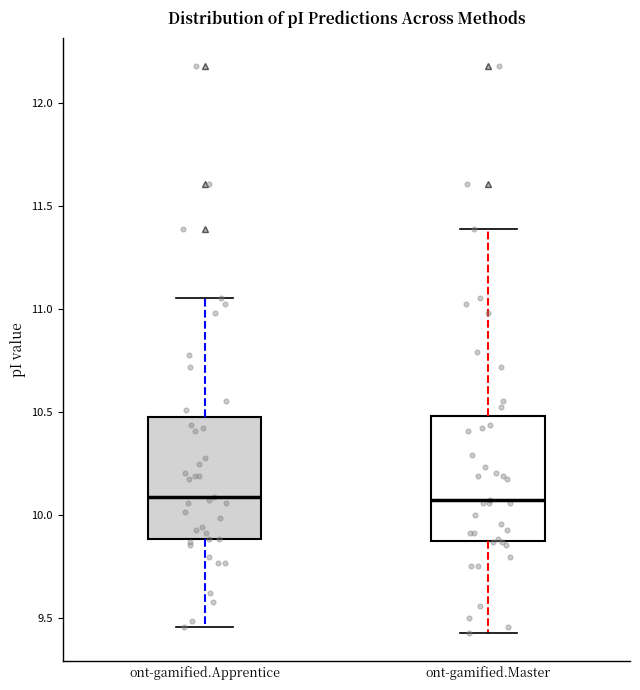

Where does the upper whisker of the box for ont-gamified.Master end on the y-axis? The values are not printed on the chart, so give them approximately, as read against the axis.

11.40